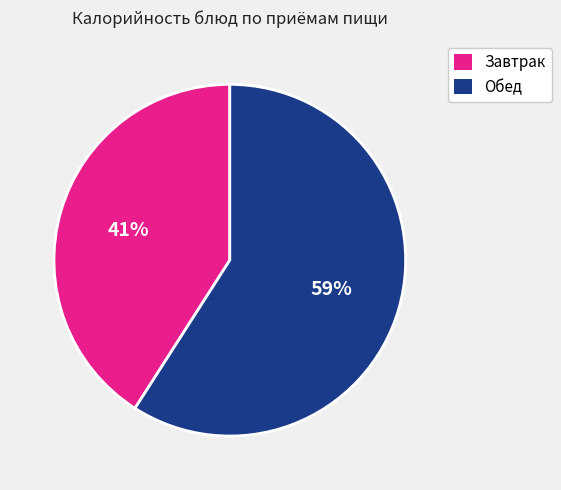

Does any single category account for the majority?

Yes